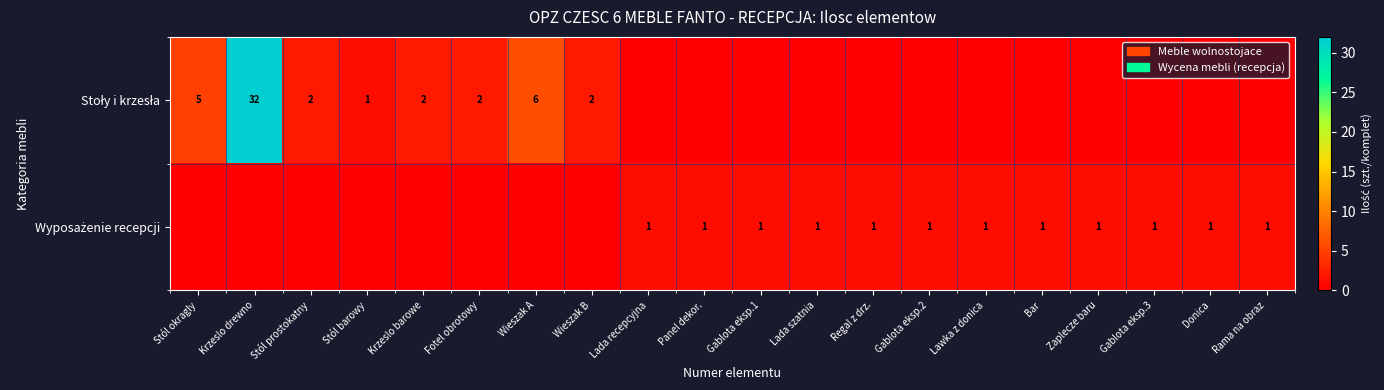

What is the total value across all series at Fotel obrotowy?

2